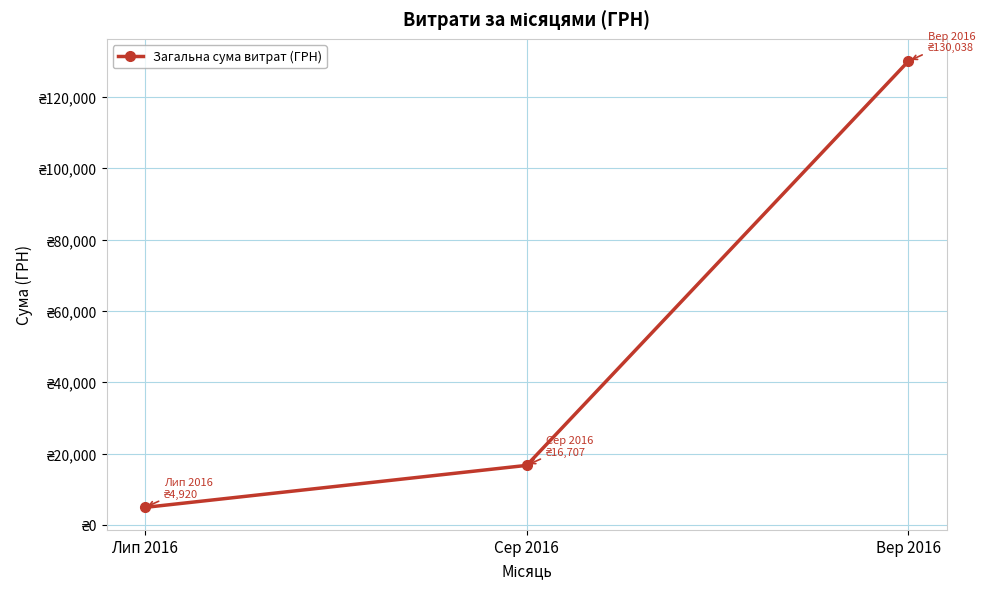

Where is the data nearest to the value 67479?

Сер 2016